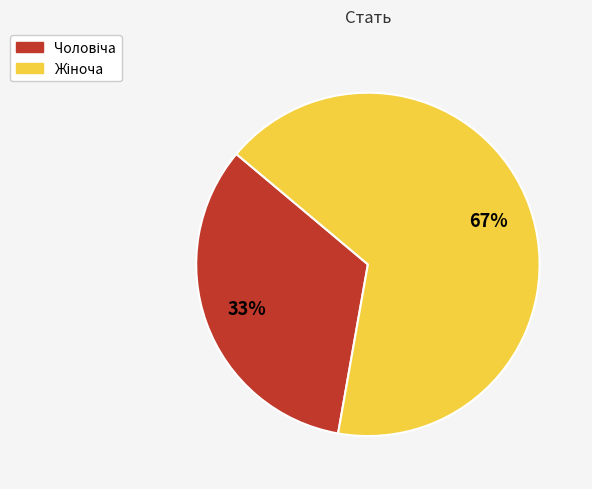

How many slices are in this pie chart?

2